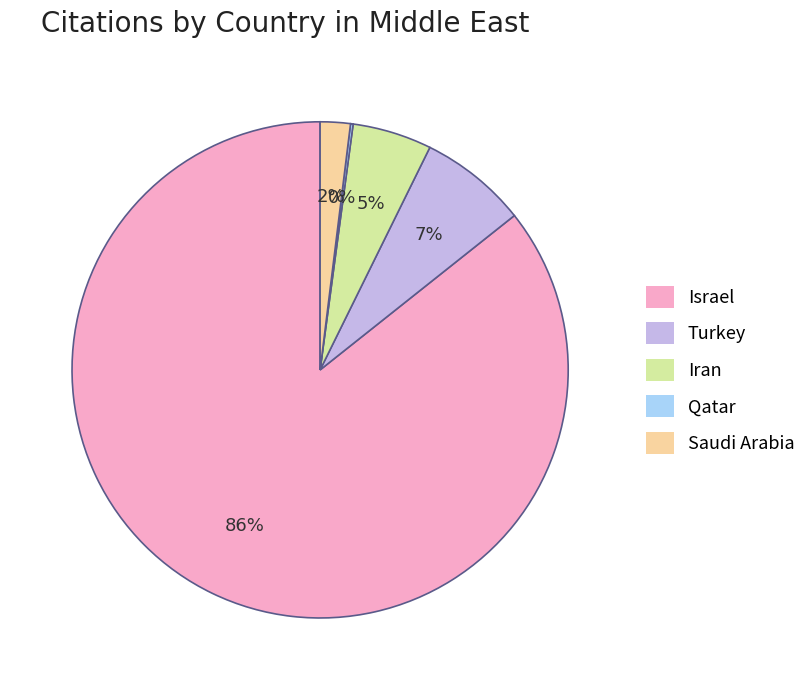

To the nearest percent, what is the average slice percentage?

20%